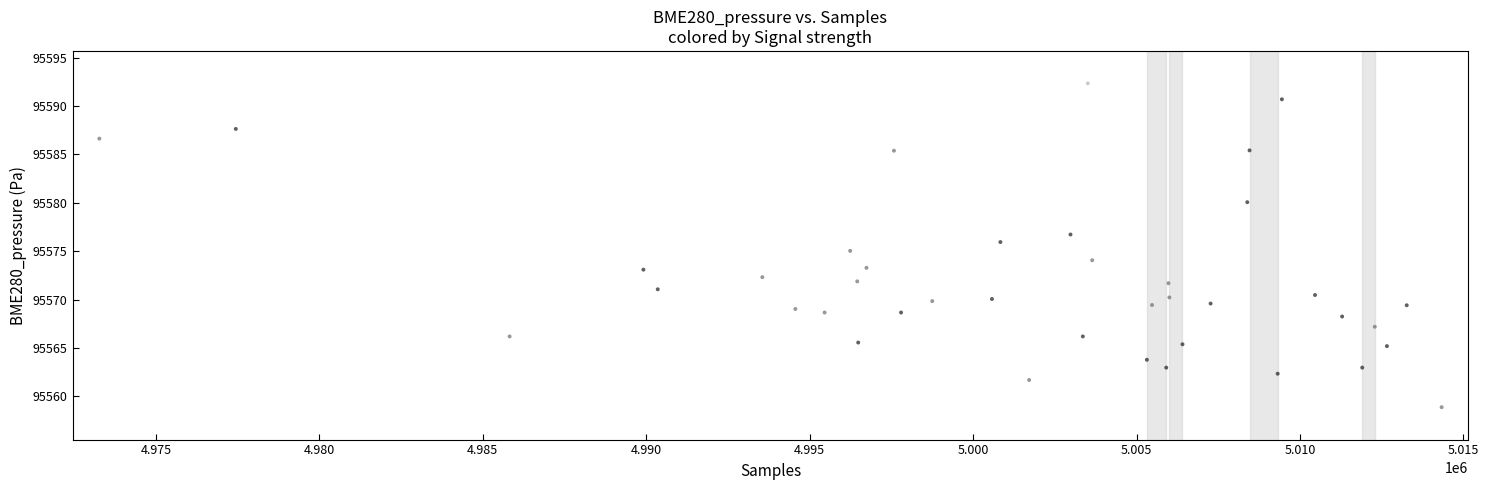

What is the range of X values (max minus min)?

41064.0